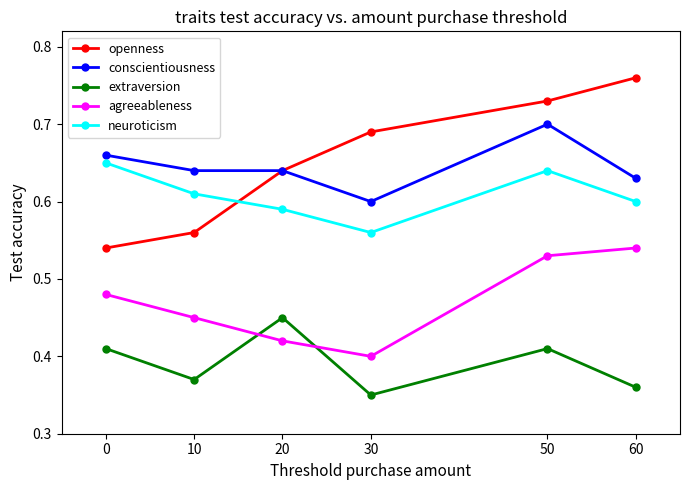

True or false: agreeableness has more than 0 interior local peaks.

False